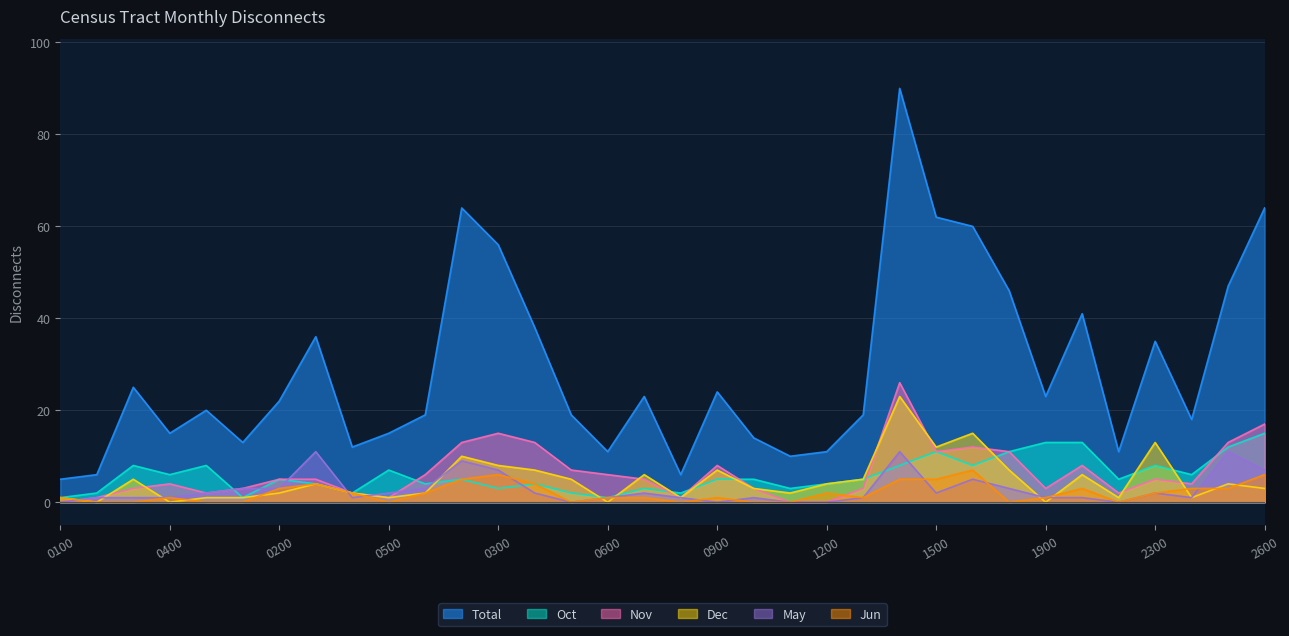

List the series in order of their peak value, lowest first.

Jun, May, Oct, Dec, Nov, Total